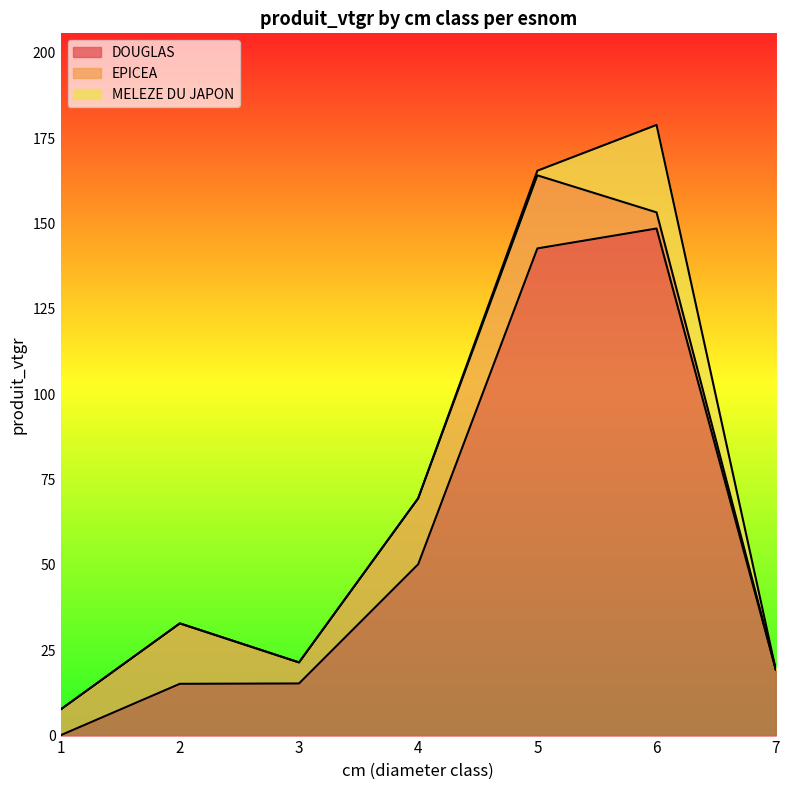

List the labels in order of MELEZE DU JAPON value, smallest first.

1, 2, 3, 4, 7, 5, 6